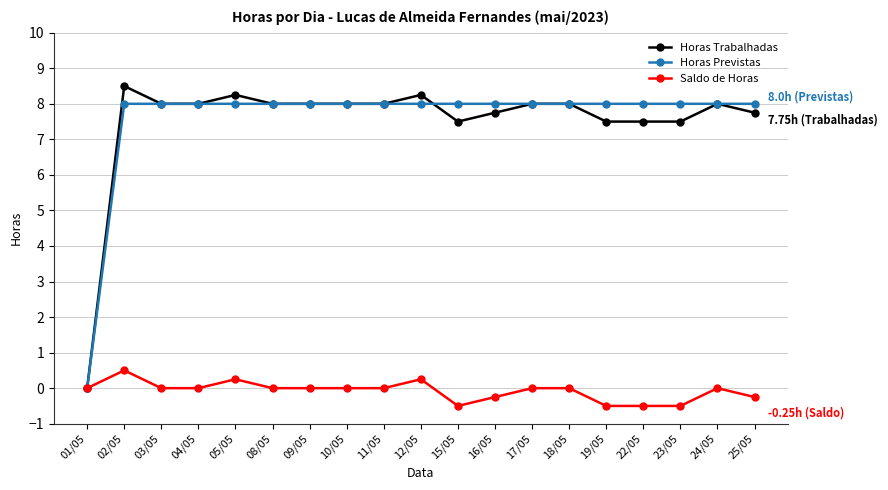

Is the value of Saldo de Horas at 15/05 greater than the value of Horas Previstas at 04/05?

No